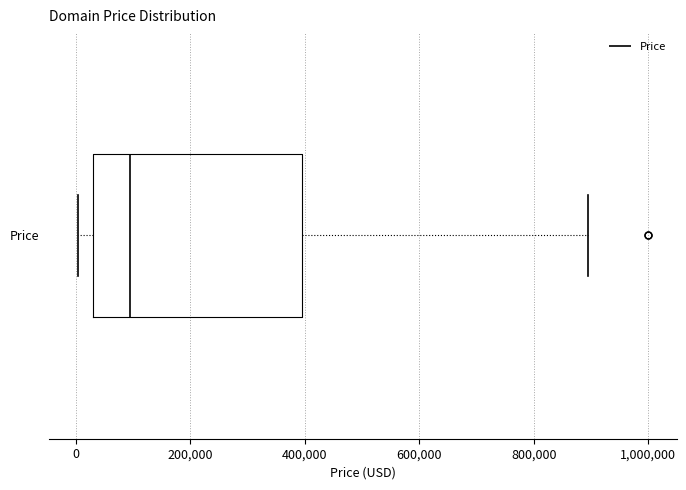

Where is the right edge of the box for Price on the x-axis? The values are not printed on the chart, so give them approximately, as read against the axis.

400000